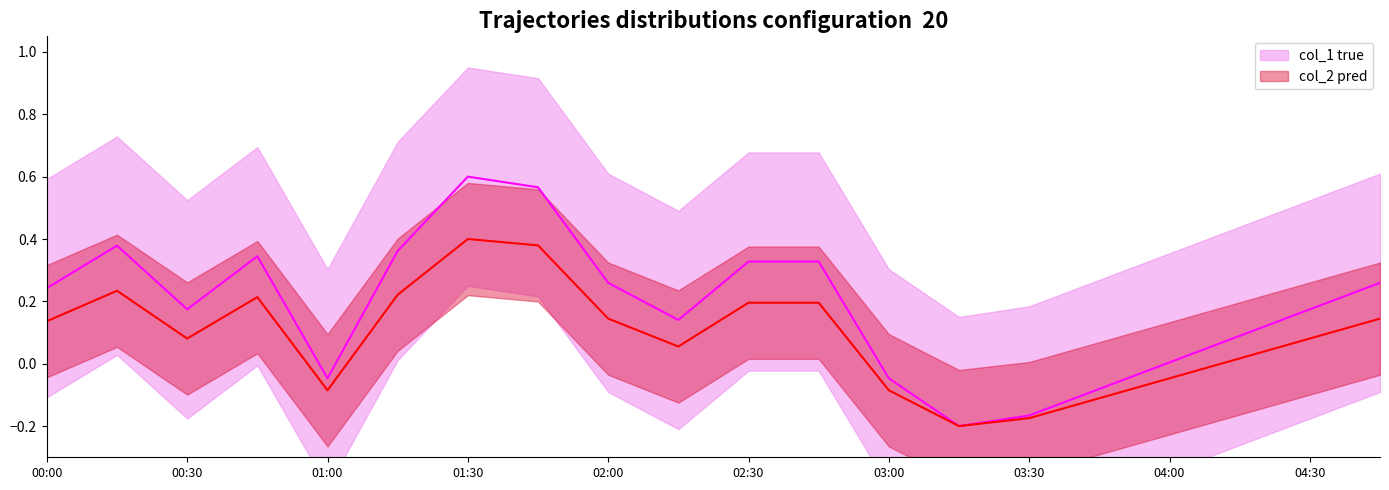

The value of col_2 pred at 04:30 is 0.0. True or false?

False